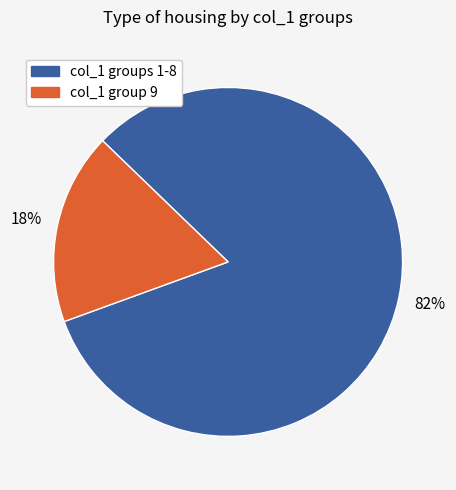

Is there any slice that represents more than half of the pie?

Yes